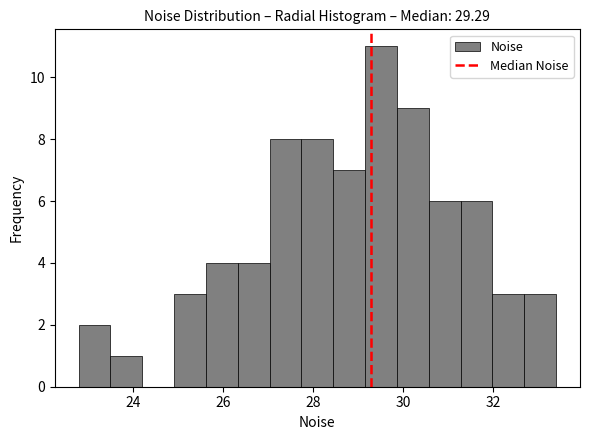

Around what value on the x-axis is the tallest bar? Give the approximate position of its centre, as read against the axis.

29.6